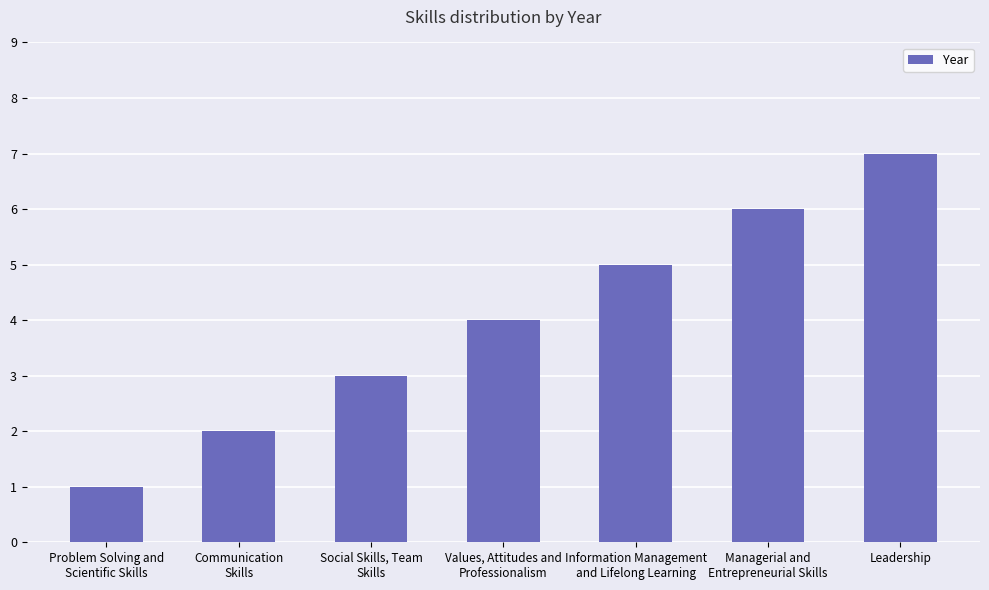

How many values are below 4?

3